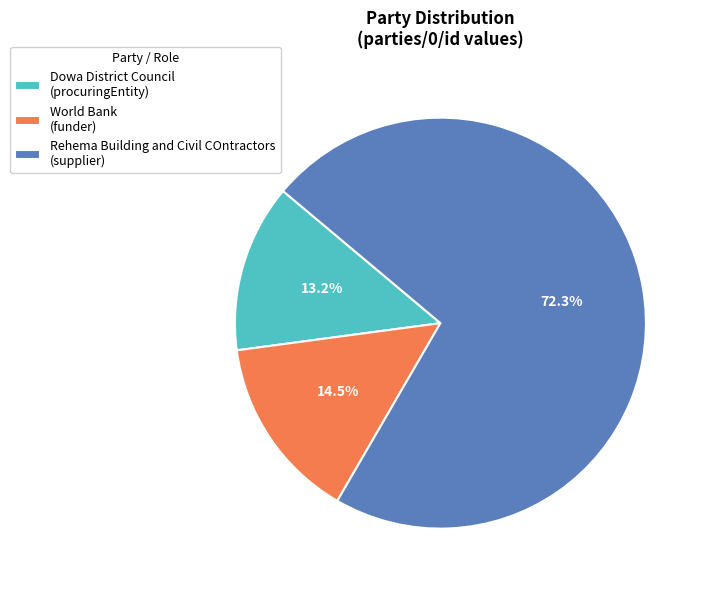

Rank the categories by value from lowest to highest.

Dowa District Council, World Bank, Rehema Building and Civil COntractors